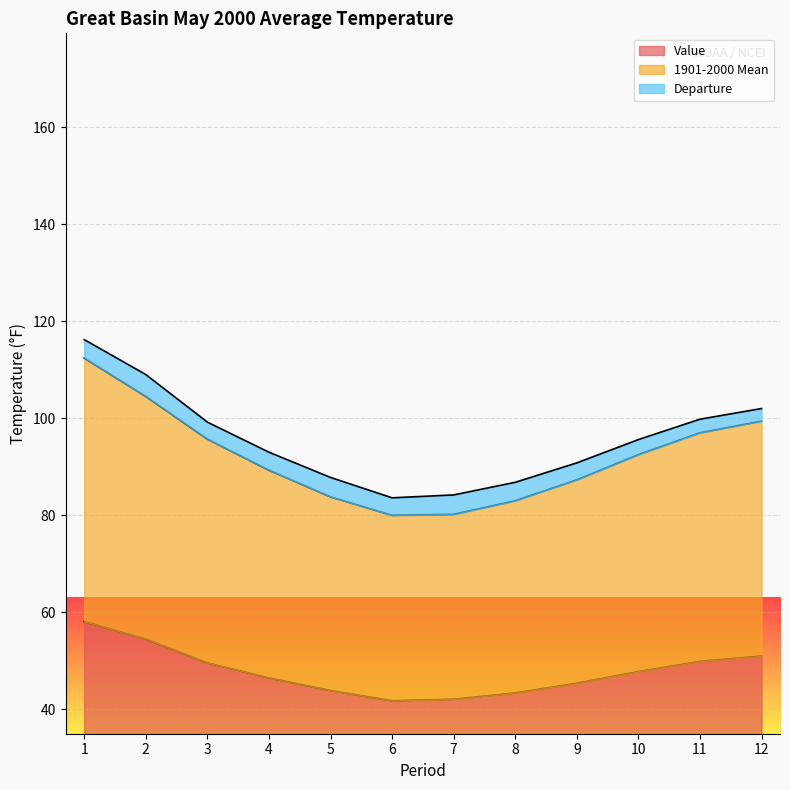

How many lines are shown in the chart?

3